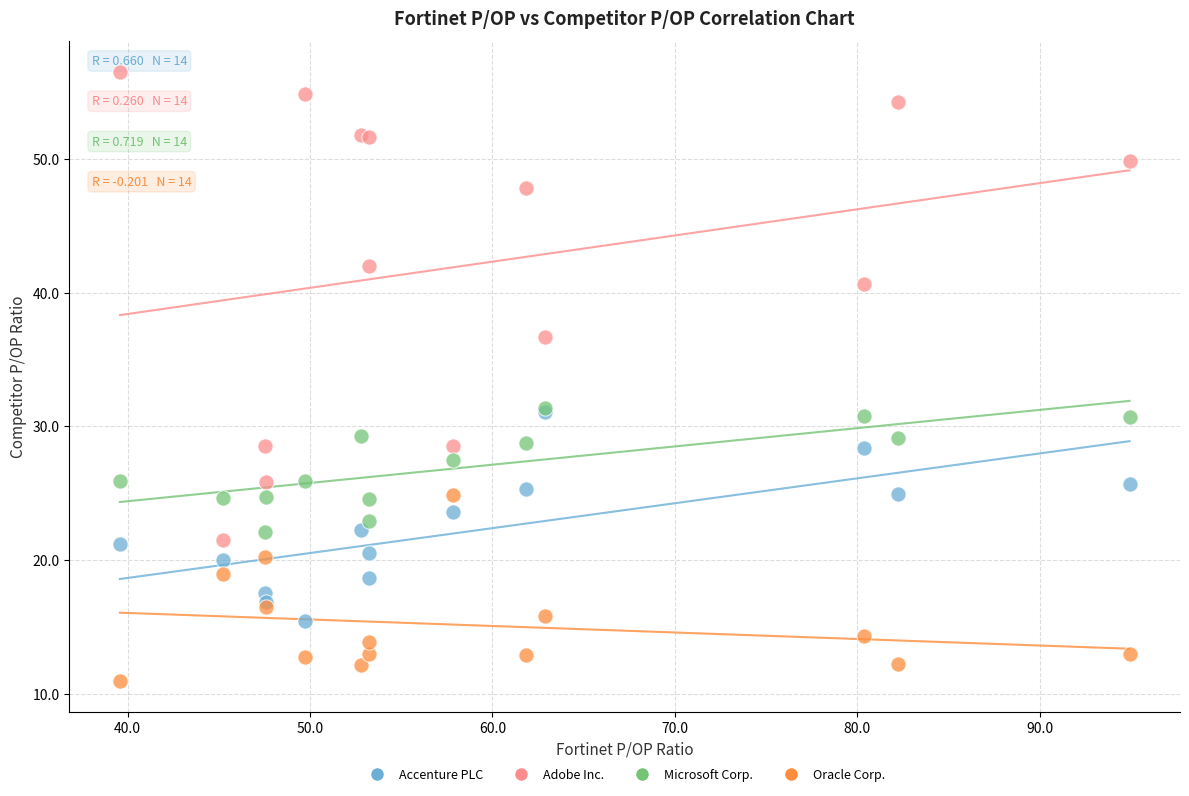

In the Adobe Inc. series, what Y value is closest to 39?

40.6